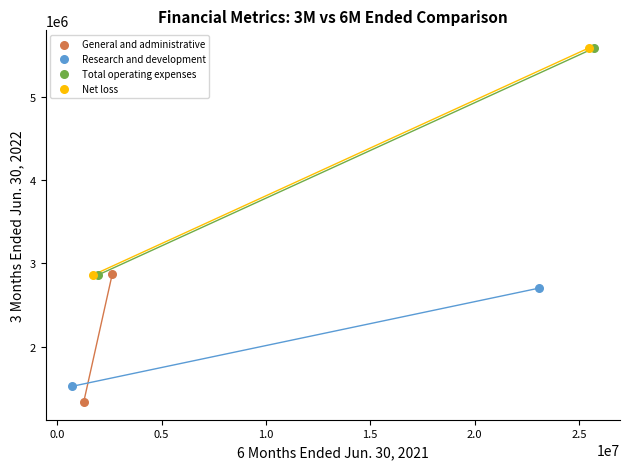

What are all the series names shown in the legend?

General and administrative, Research and development, Total operating expenses, Net loss